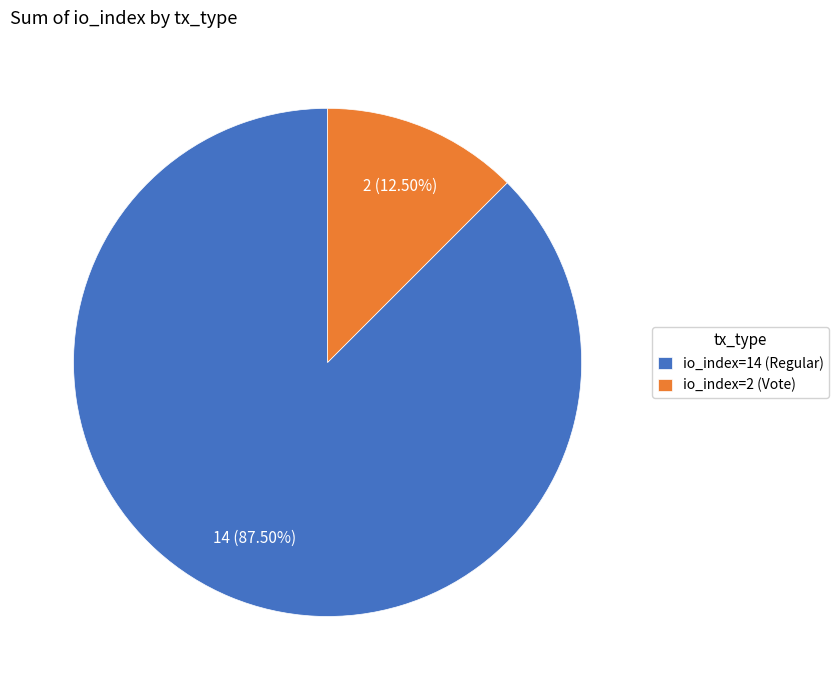

Approximately how many times larger is the value at io_index=14 (Regular) compared to io_index=2 (Vote)?

7.0